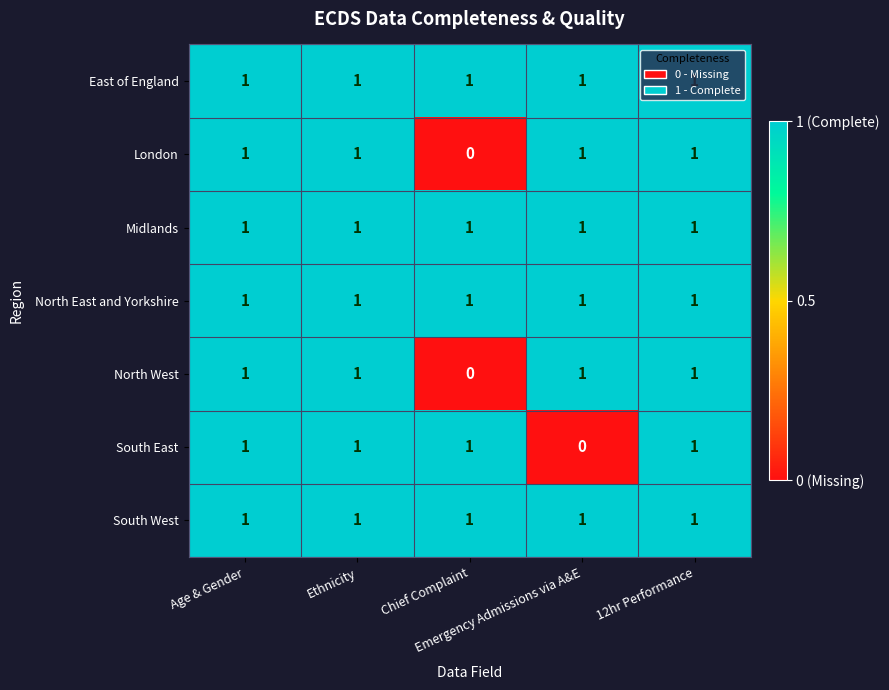

At how many categories does at least one series exceed 0?

5